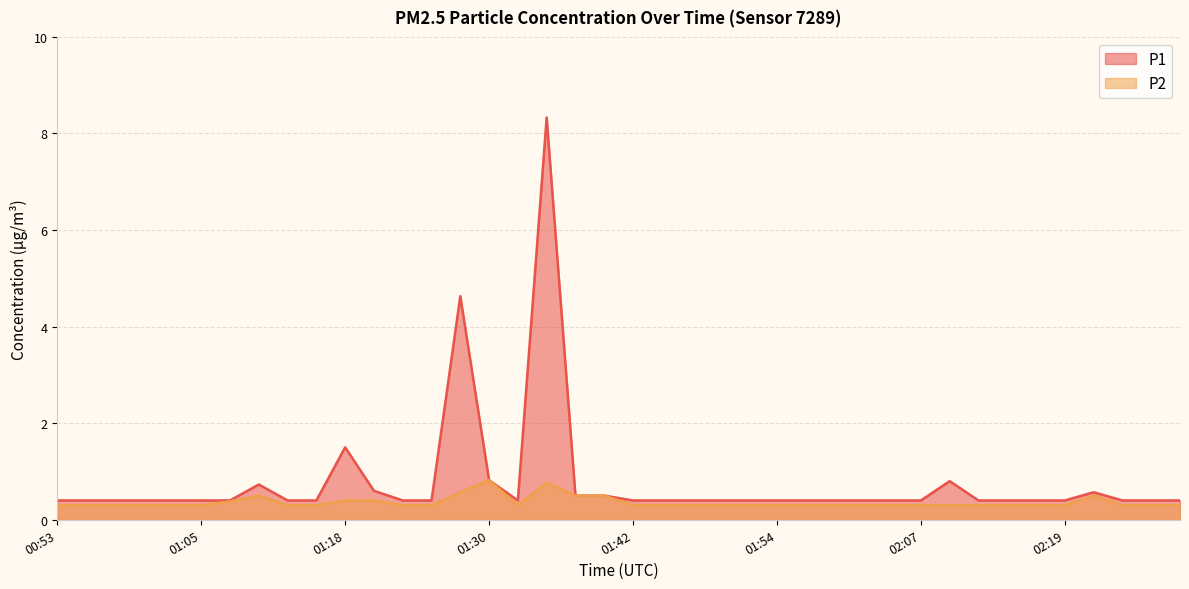

At which category is the sum across all series the highest?

01:35